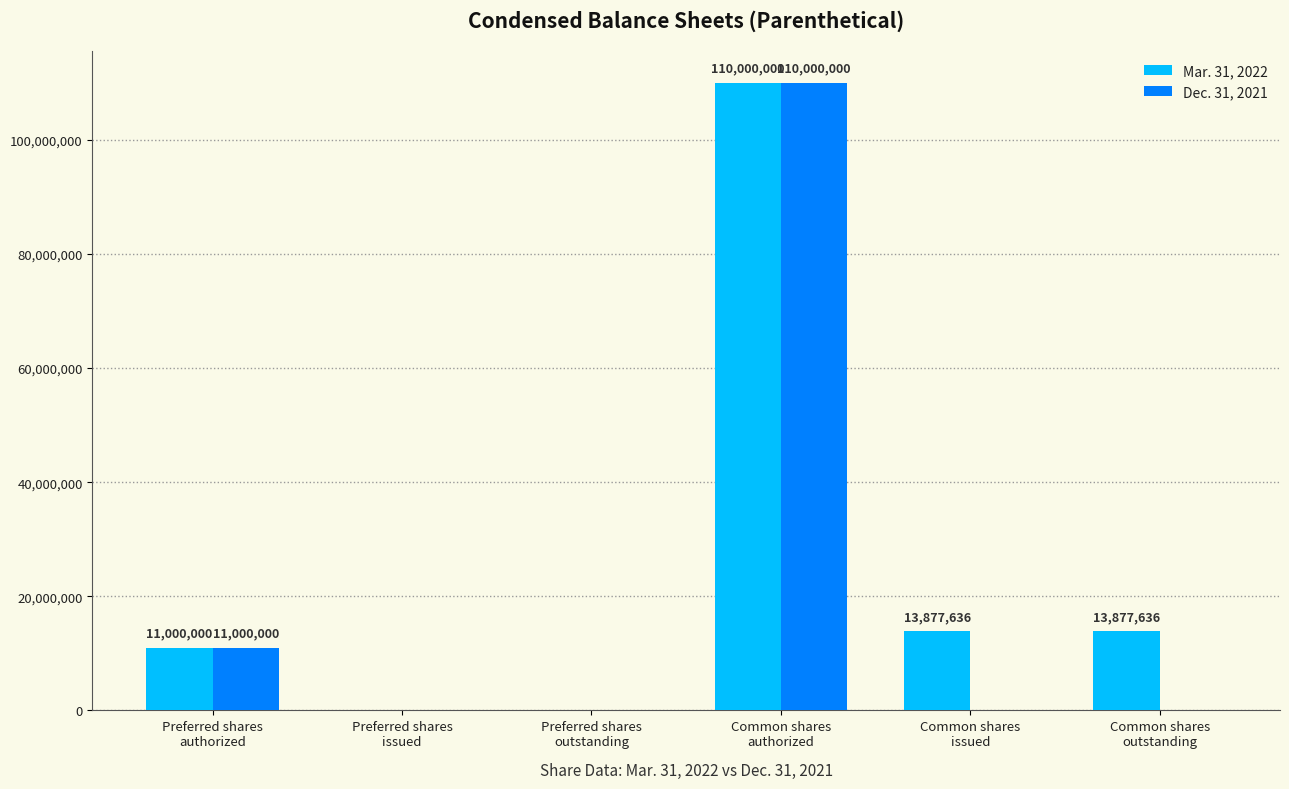

What is the highest value of the Dec. 31, 2021 series?

110000000